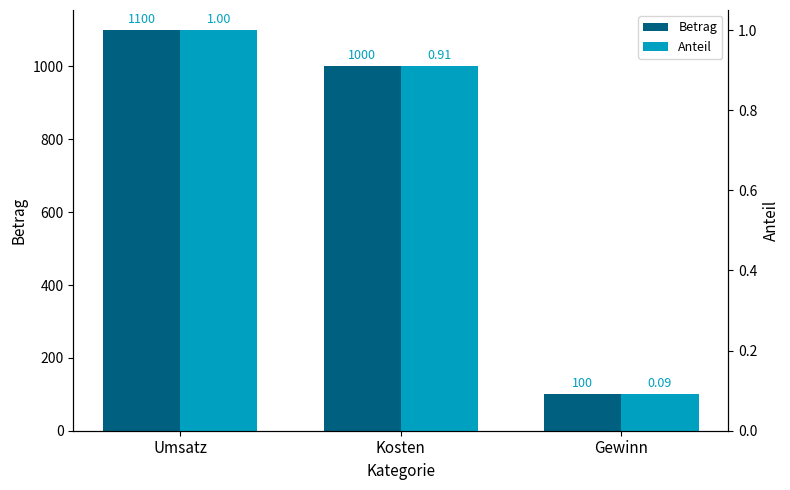

What is the difference between the maximum and minimum values in the Anteil series?

0.9